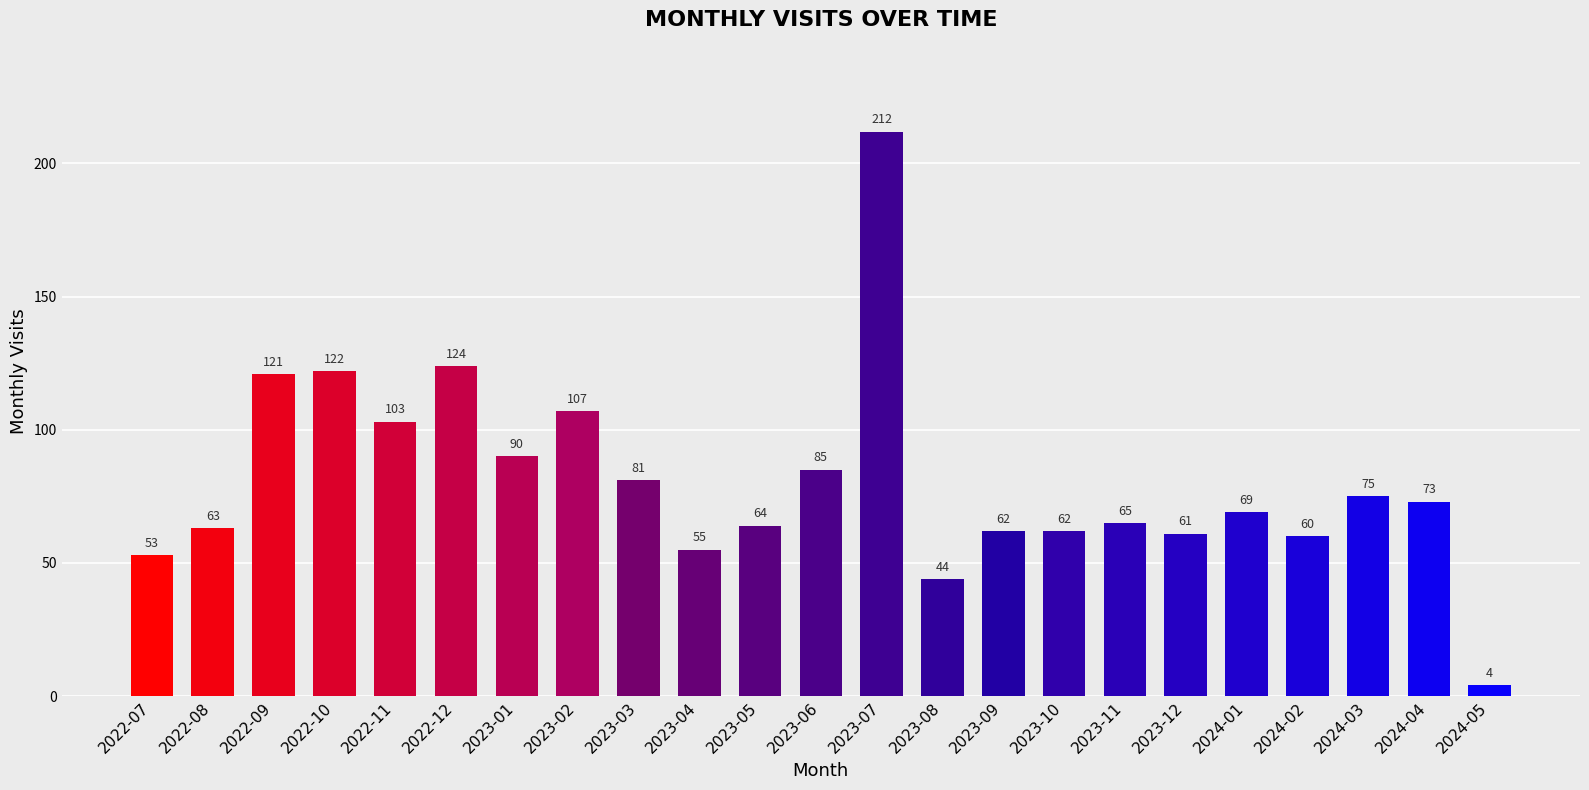

Reading left to right, list all the values displayed in this chart.

2022-07=53	2022-08=63	2022-09=121	2022-10=122	2022-11=103	2022-12=124	2023-01=90	2023-02=107	2023-03=81	2023-04=55	2023-05=64	2023-06=85	2023-07=212	2023-08=44	2023-09=62	2023-10=62	2023-11=65	2023-12=61	2024-01=69	2024-02=60	2024-03=75	2024-04=73	2024-05=4